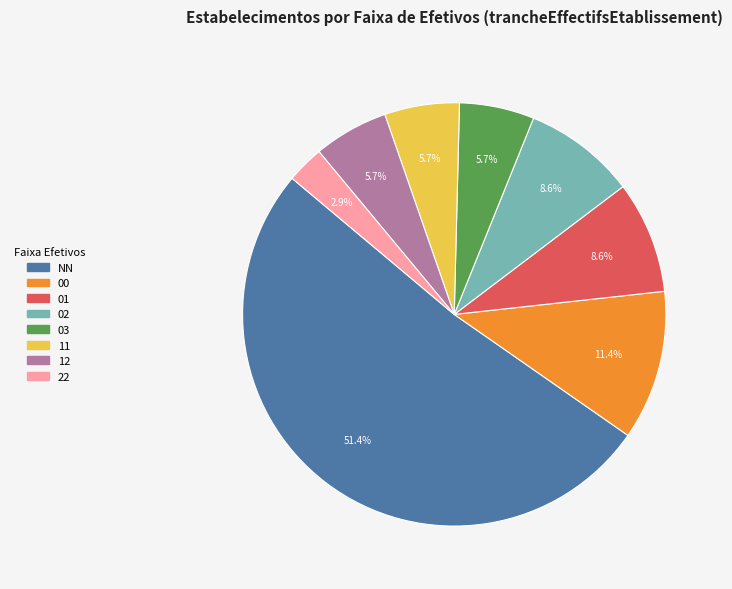

The 22 slice represents 14% of the pie. True or false?

False